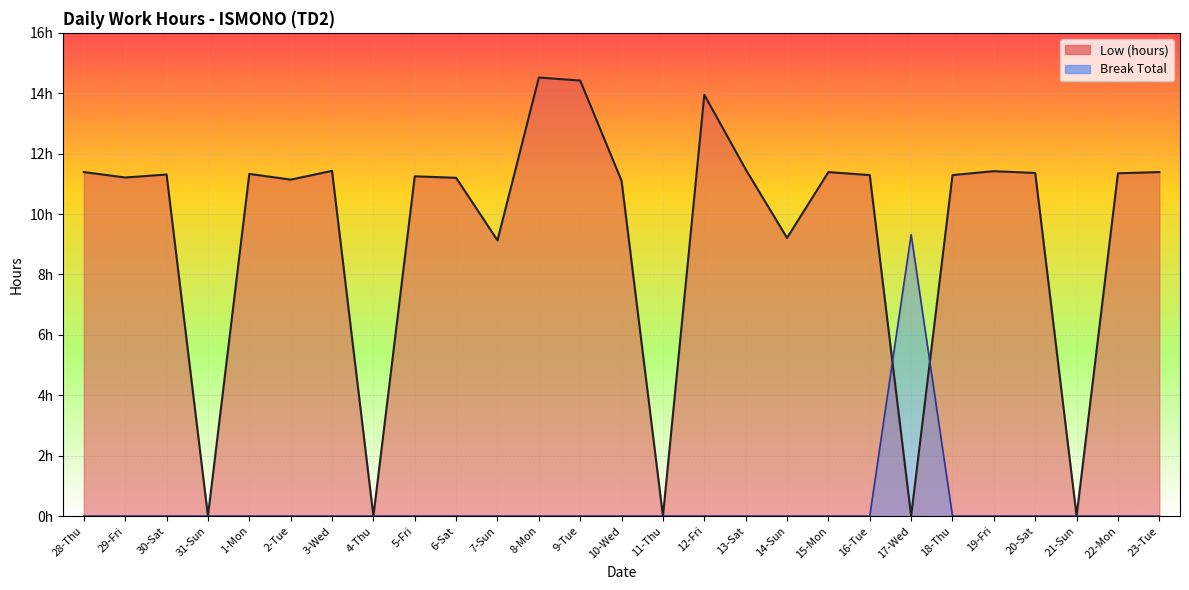

How many interior local peaks does the Low (hours) series have?

8